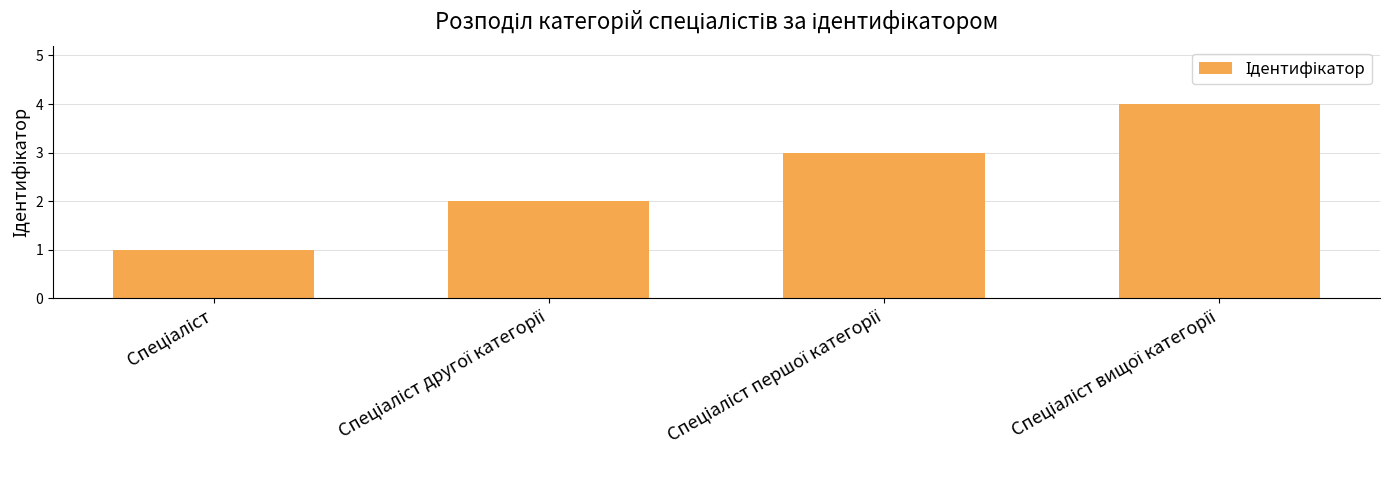

What is the minimum value shown in the chart?

1